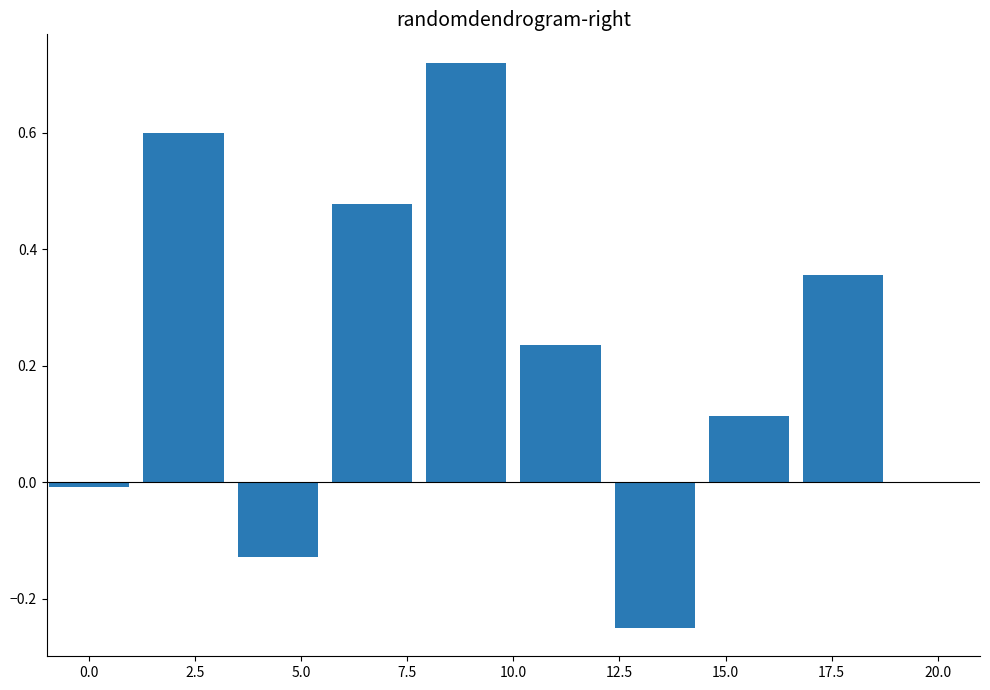

What is the difference between the maximum and minimum values?

1.0